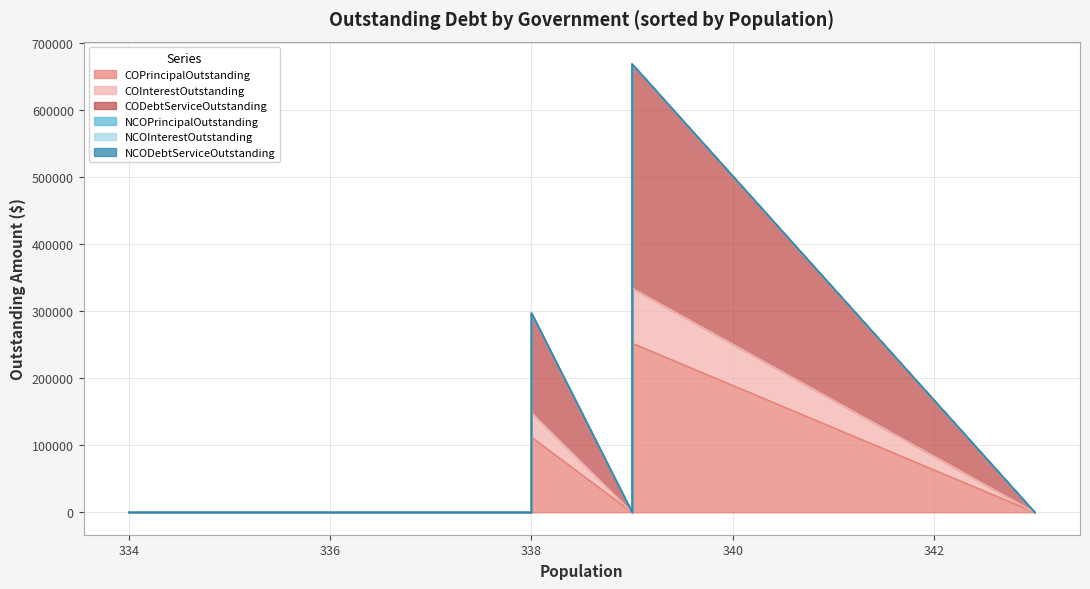

True or false: CODebtServiceOutstanding has a value of -199482.1 at New Home.

False